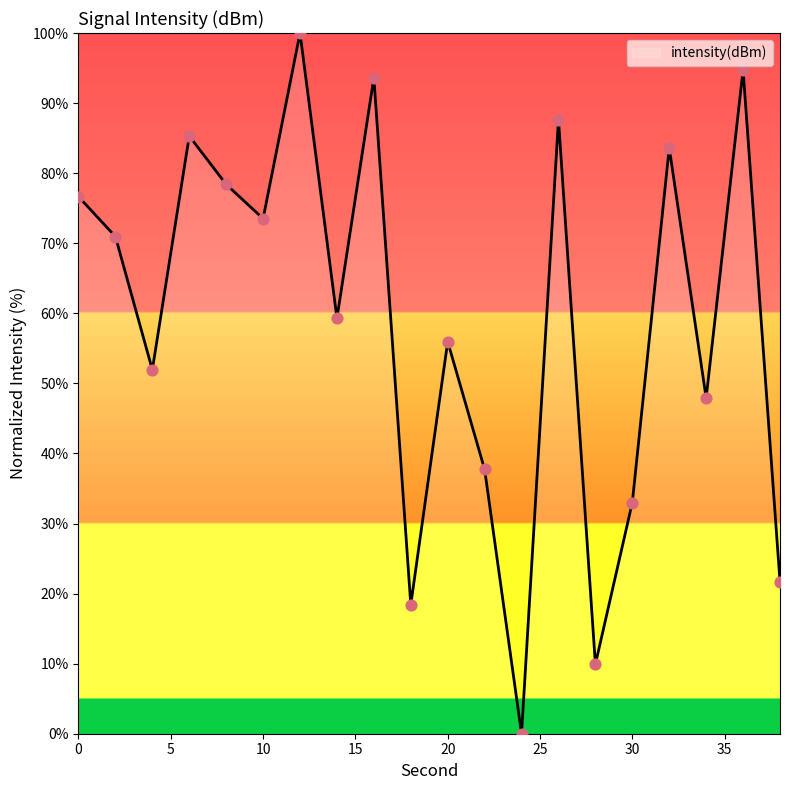

What is the difference between the maximum and minimum values?

100.0